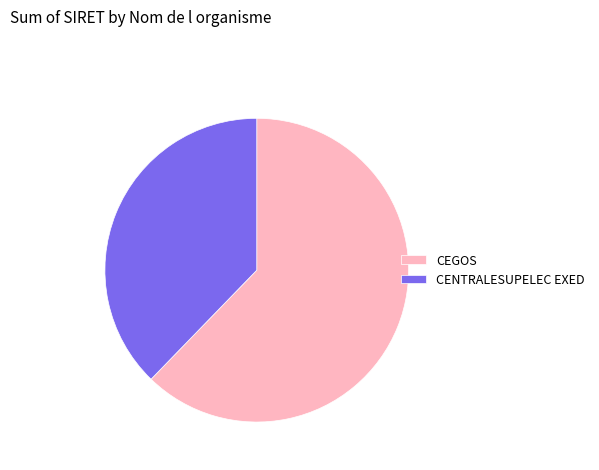

Do CENTRALESUPELEC EXED and CEGOS together represent more than half of the pie?

Yes